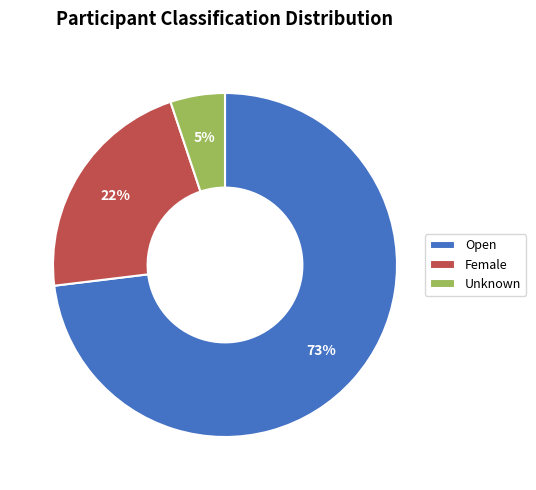

To the nearest percent, what is the difference between the Unknown and Female slice percentages?

17%